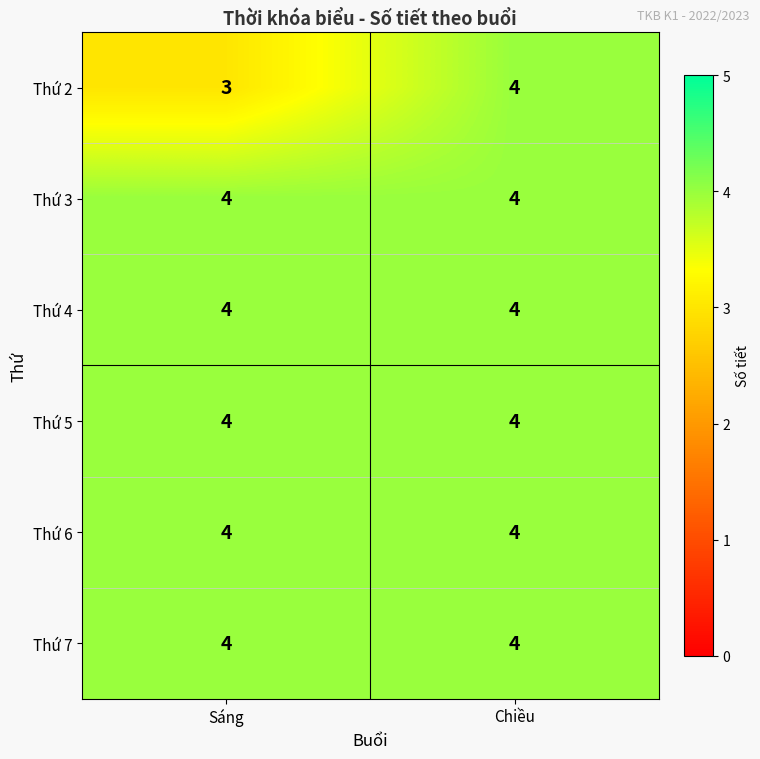

Reading left to right, extract all data points from this chart.

Thứ 2: Sáng=3	Chiều=4
Thứ 3: Sáng=4	Chiều=4
Thứ 4: Sáng=4	Chiều=4
Thứ 5: Sáng=4	Chiều=4
Thứ 6: Sáng=4	Chiều=4
Thứ 7: Sáng=4	Chiều=4